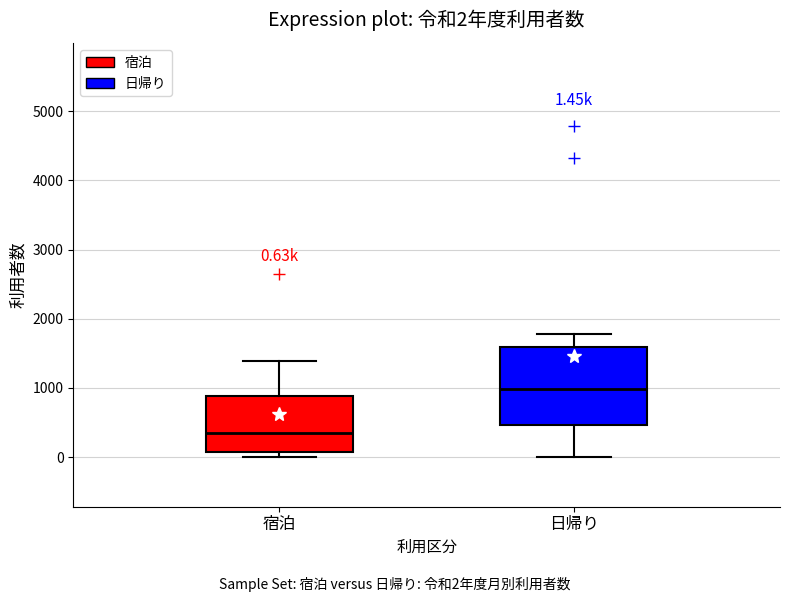

Comparing the boxes themselves (not the whiskers), which one is the tallest?

日帰り